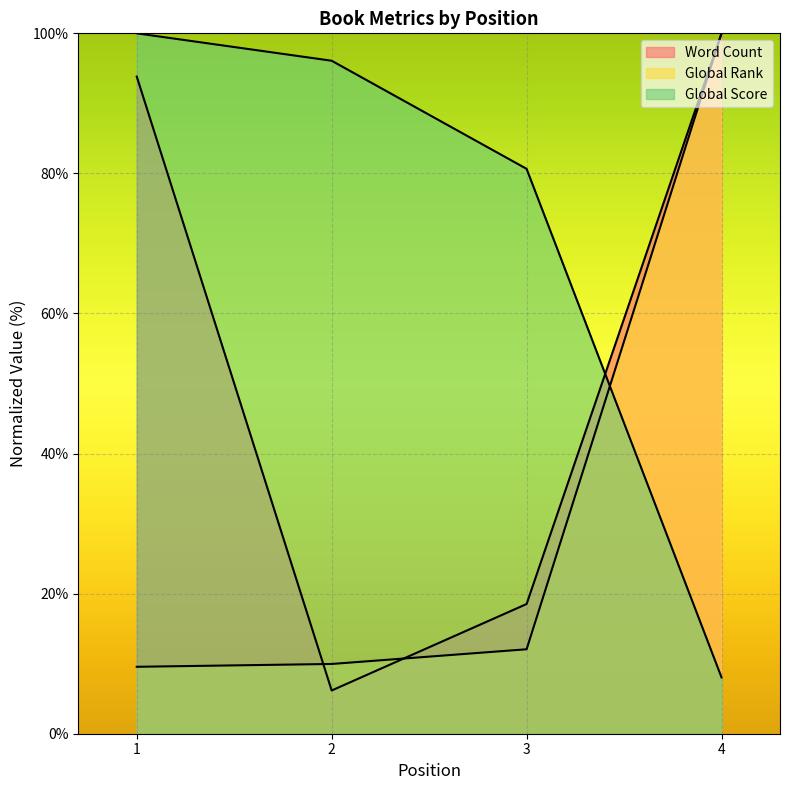

Reading left to right, transcribe all the data shown in this chart.

Word Count: 1=93.8	2=6.2	3=18.5	4=100.0
Global Rank: 1=9.6	2=10.0	3=12.1	4=100.0
Global Score: 1=100.0	2=96.1	3=80.7	4=8.0